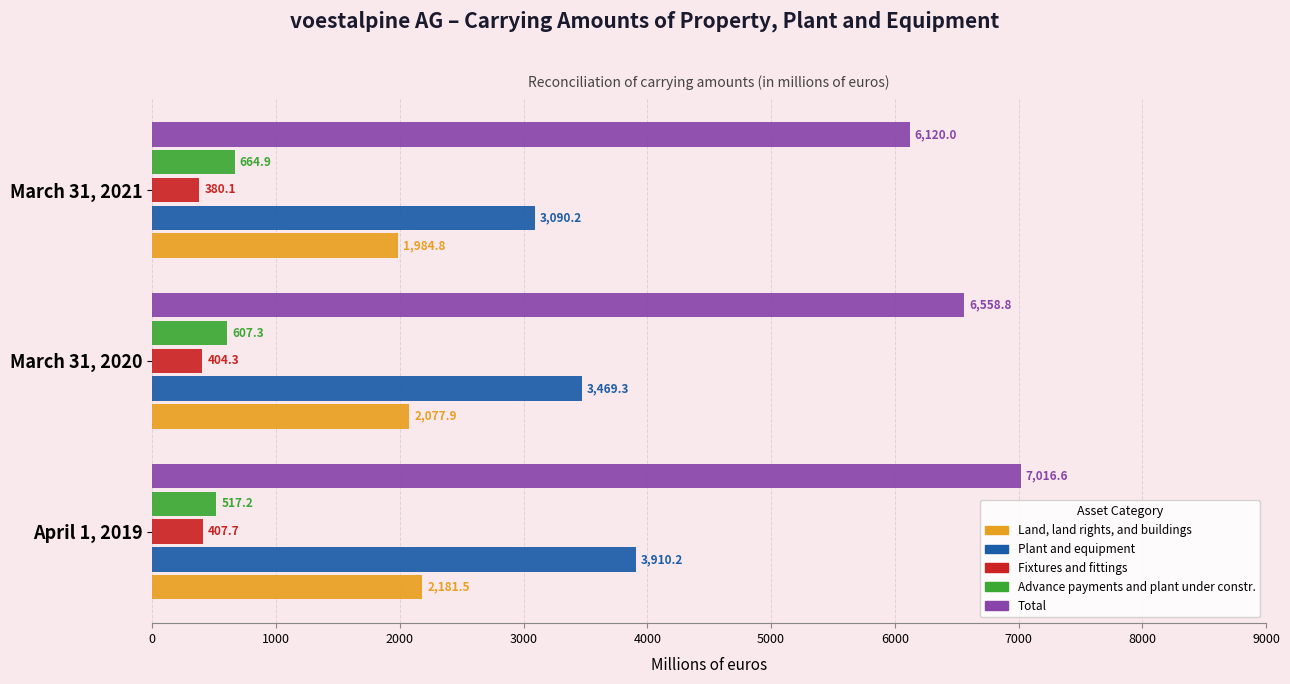

The value of Total at March 31, 2021 is 10497.0. True or false?

False